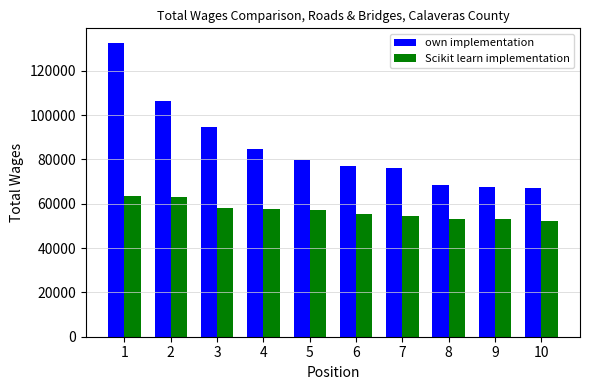

Which series has the widest spread of values?

own implementation